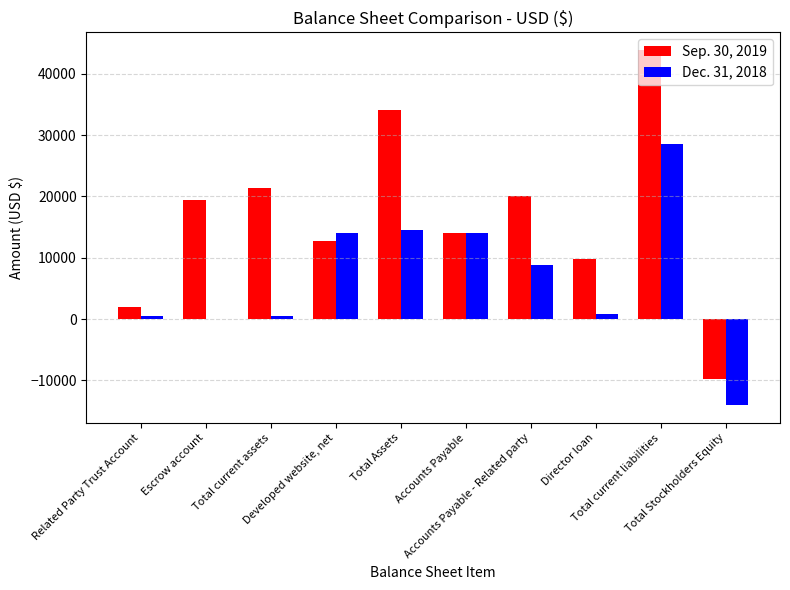

The value of Sep. 30, 2019 at Total Assets is 34081. True or false?

True